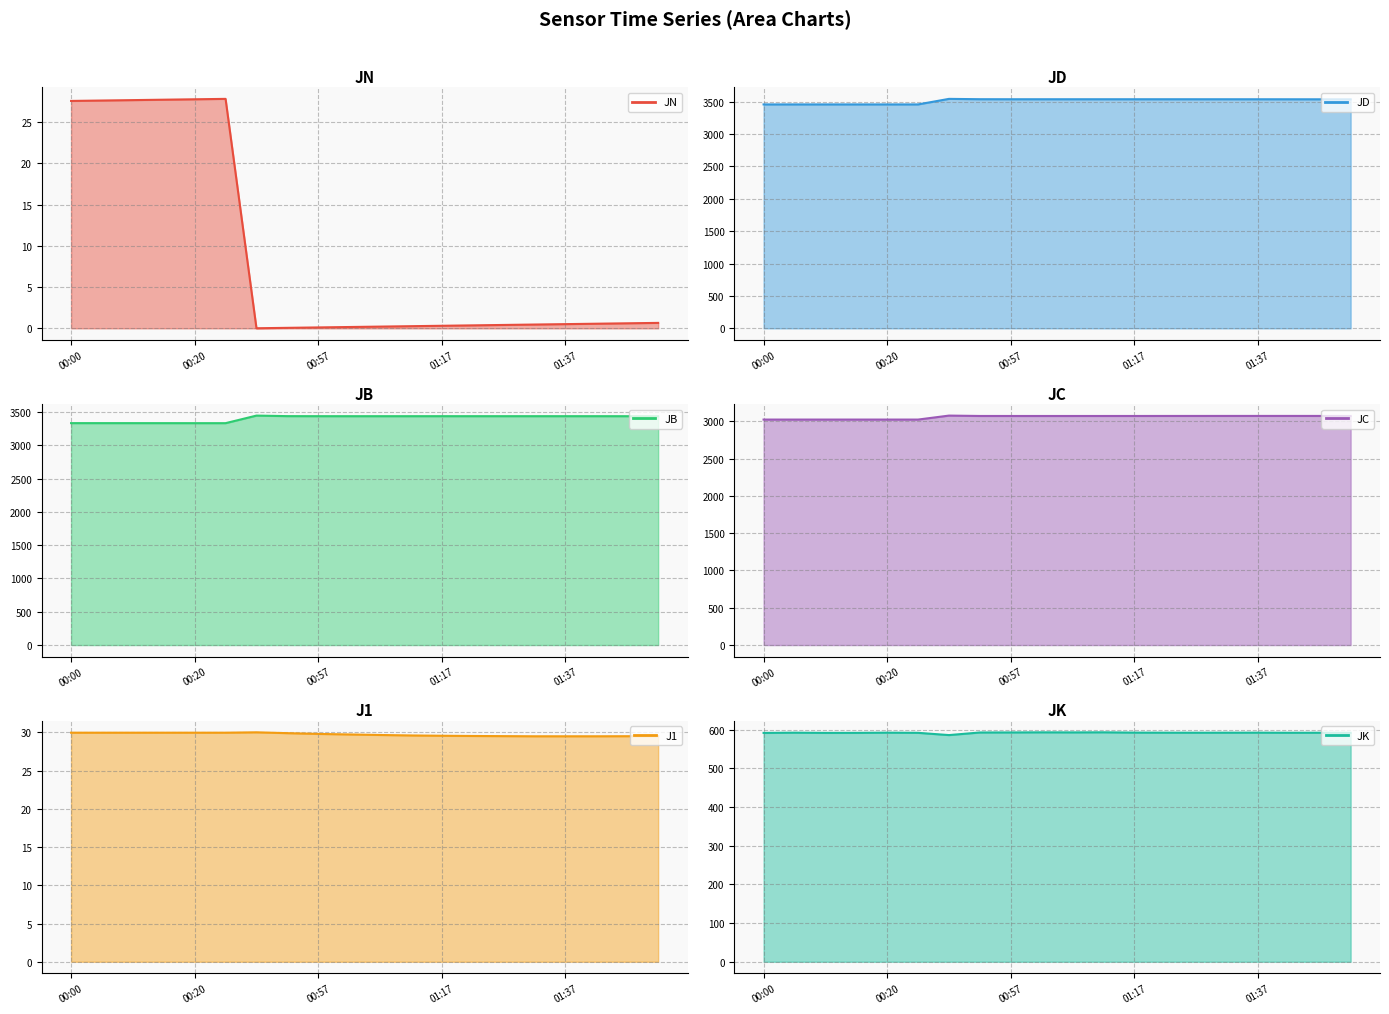

What is the approximate value of JB line at 14?

3438.0